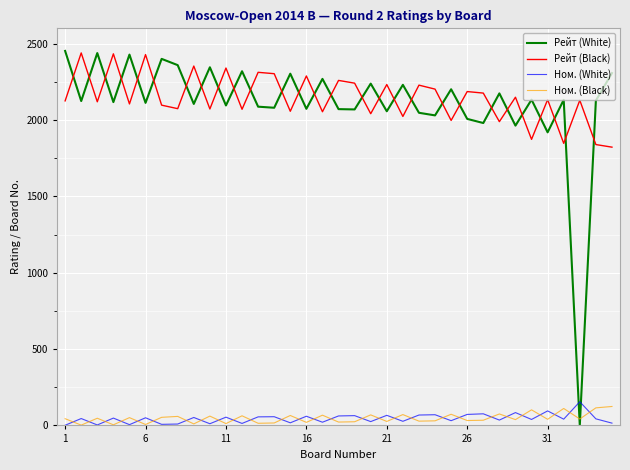

Which series has the largest total across all categories?

Рейт (Black)